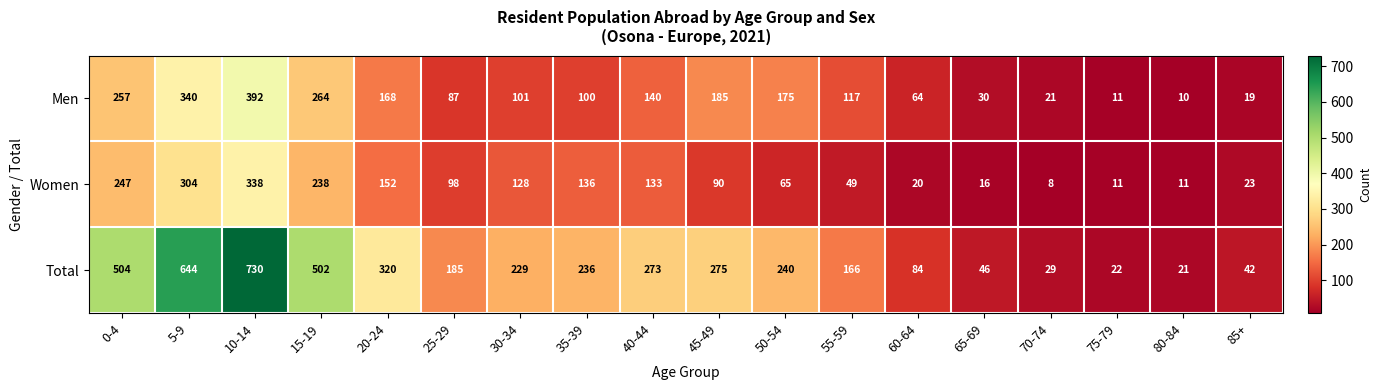

At which category is the sum across all series the highest?

10-14